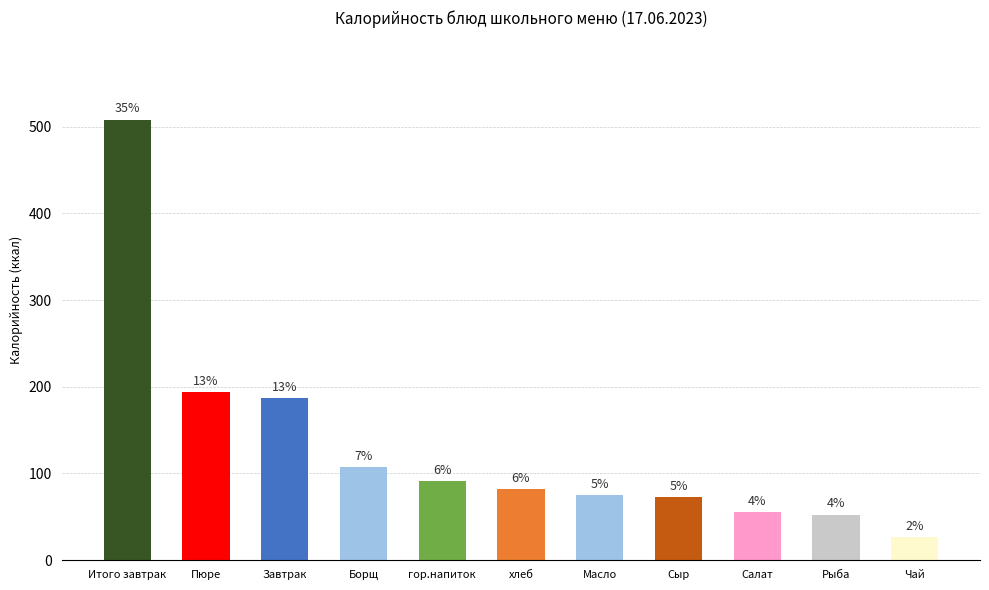

What is the change in value from Завтрак to Рыба?

-134.5